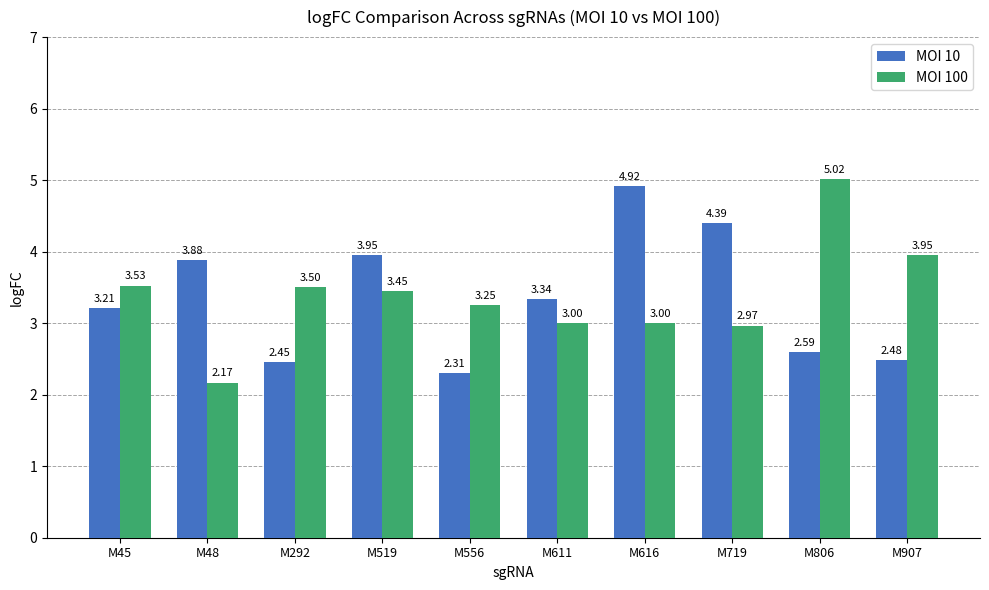

What is the difference between the maximum and minimum values in the MOI 10 series?

2.6